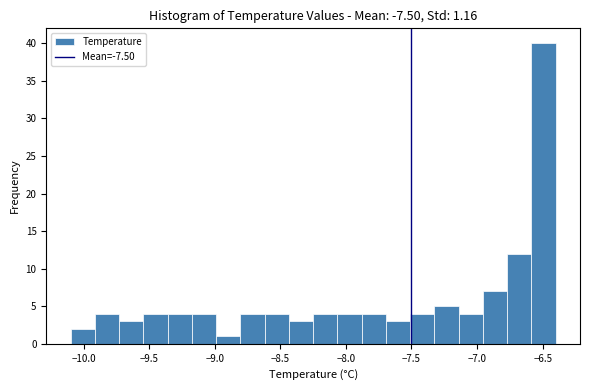

Read against the x-axis, roughly where is the centre of the tallest bar?

-6.50